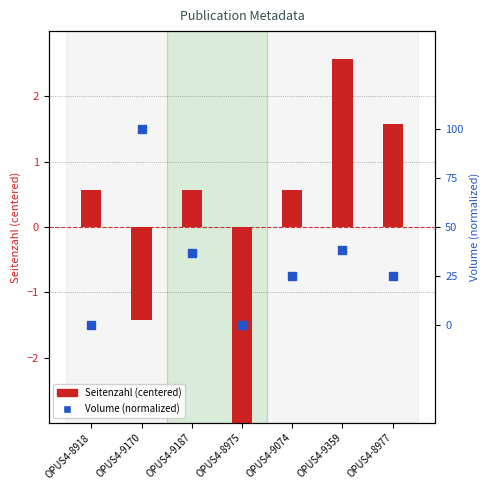

What are all the series names shown in the legend?

Seitenzahl (centered), Volume (normalized)